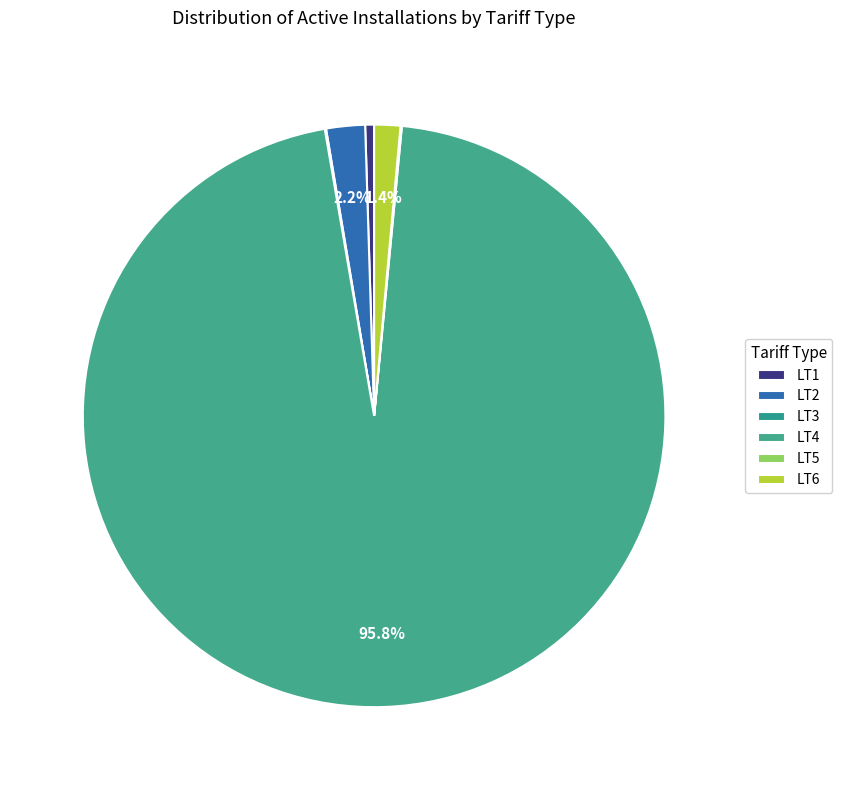

The LT6 slice represents 11% of the pie. True or false?

False